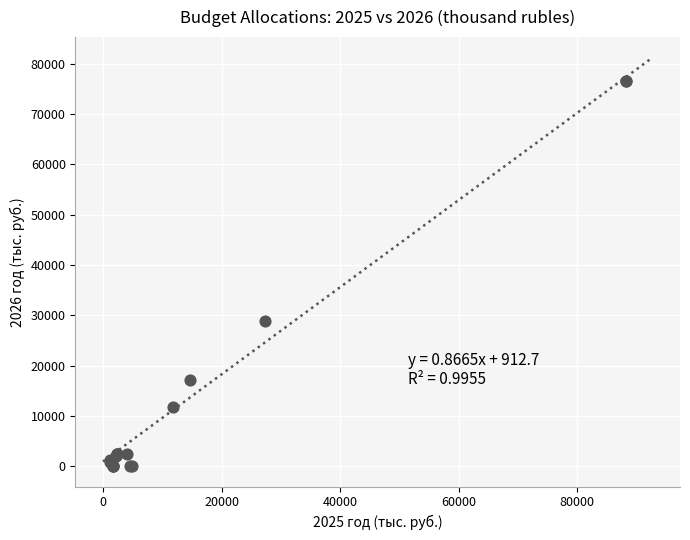

What Y value in the scatter plot is closest to 38267?

28818.0